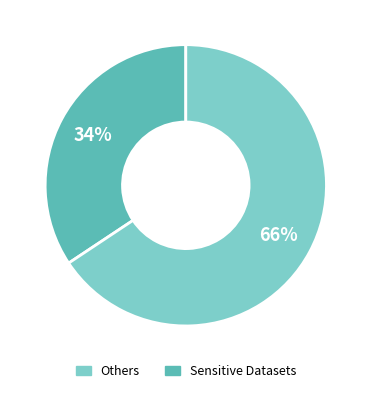

Does any single category account for the majority?

Yes